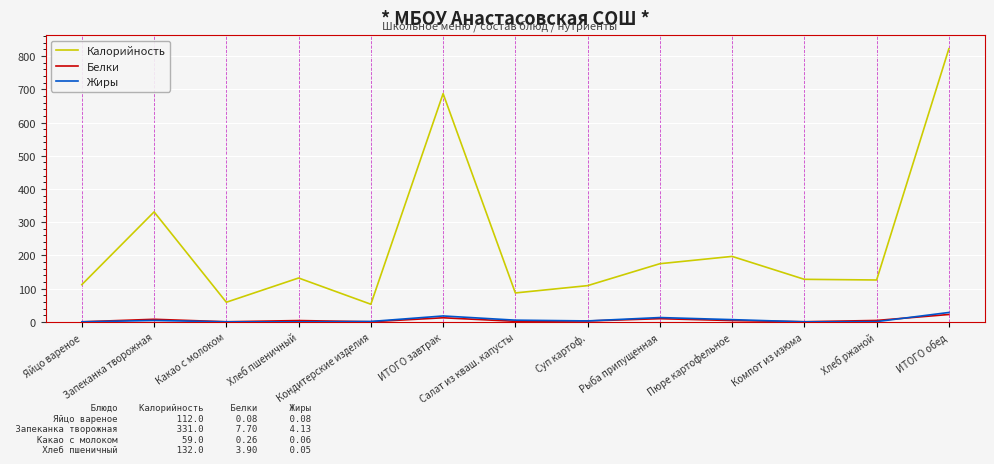

At which label is Калорийность closest to 437?

Запеканка творожная